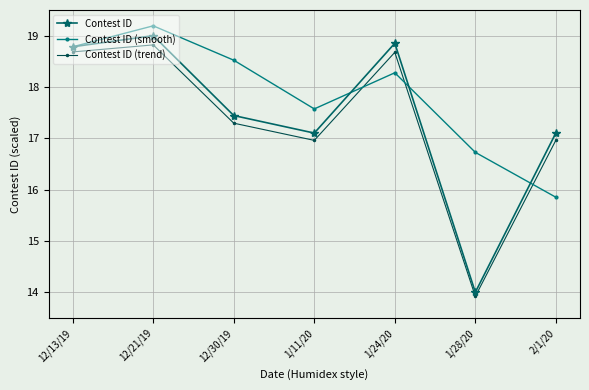

What is the label of the 3rd point from the left?

12/30/19